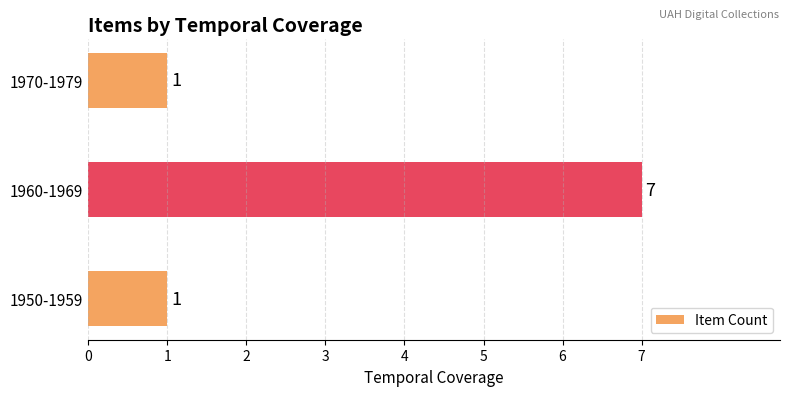

What is the change in value from 1950-1959 to 1960-1969?

+6